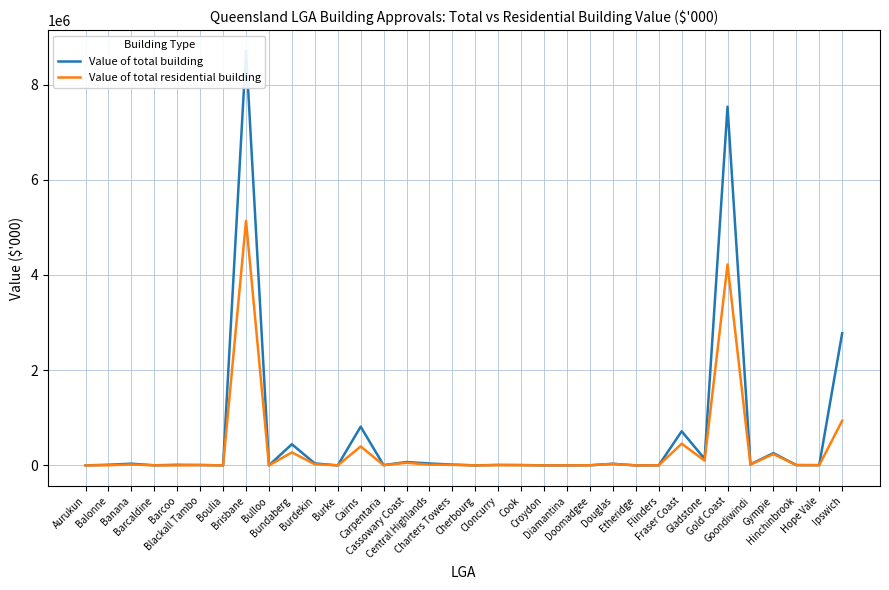

What is the sum of the Value of total building values at Blackall Tambo and Burke?

7573.3